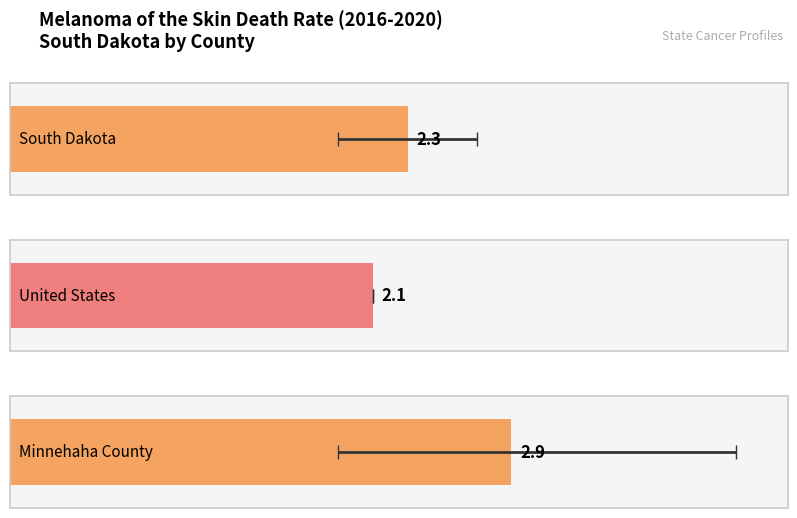

What is the smallest value displayed?

2.1